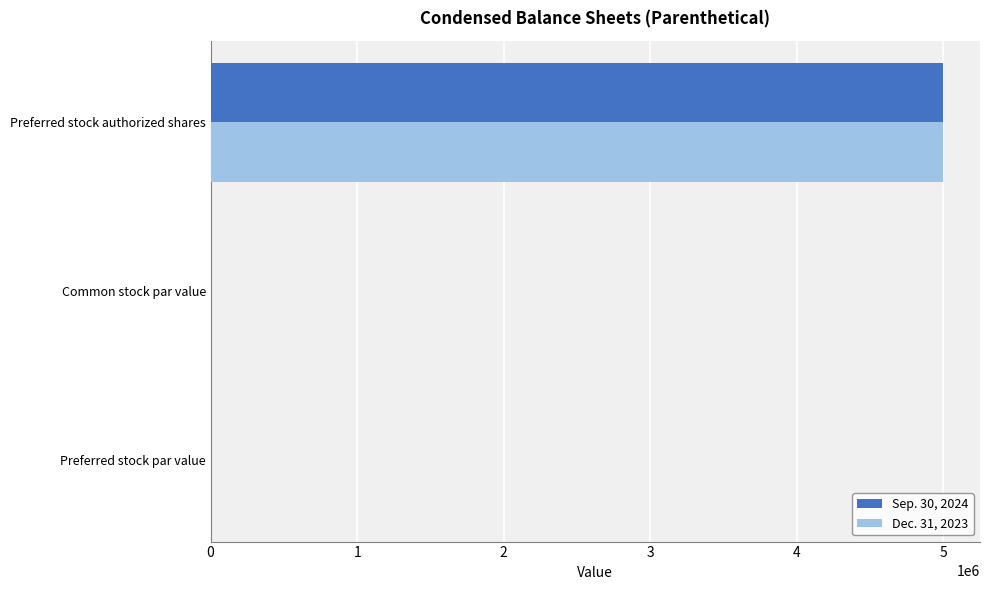

The value of Dec. 31, 2023 at Common stock par value is -3499686. True or false?

False